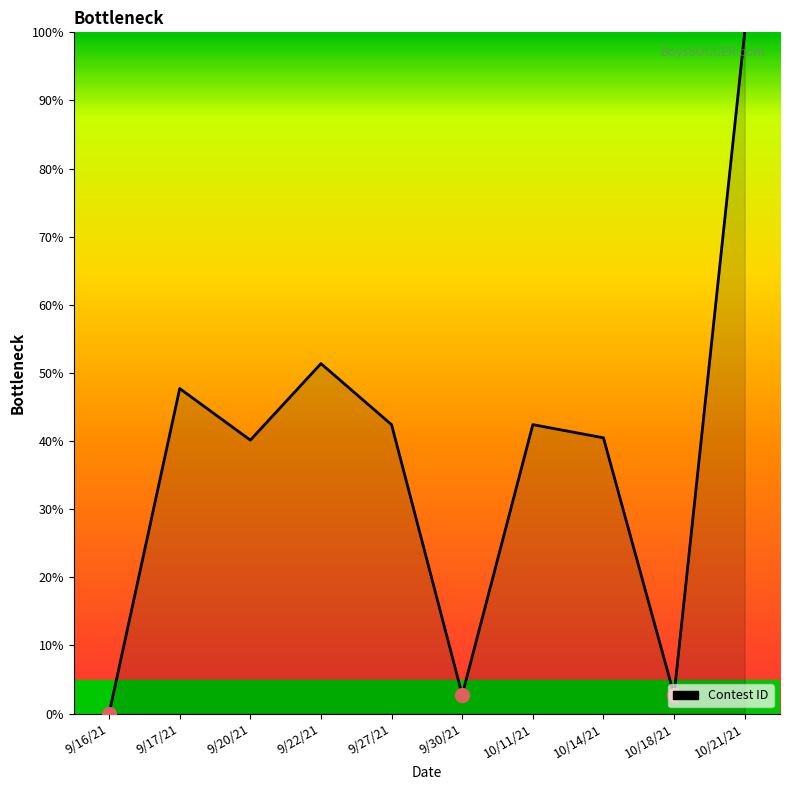

At which label does the data first exceed 42?

9/17/21